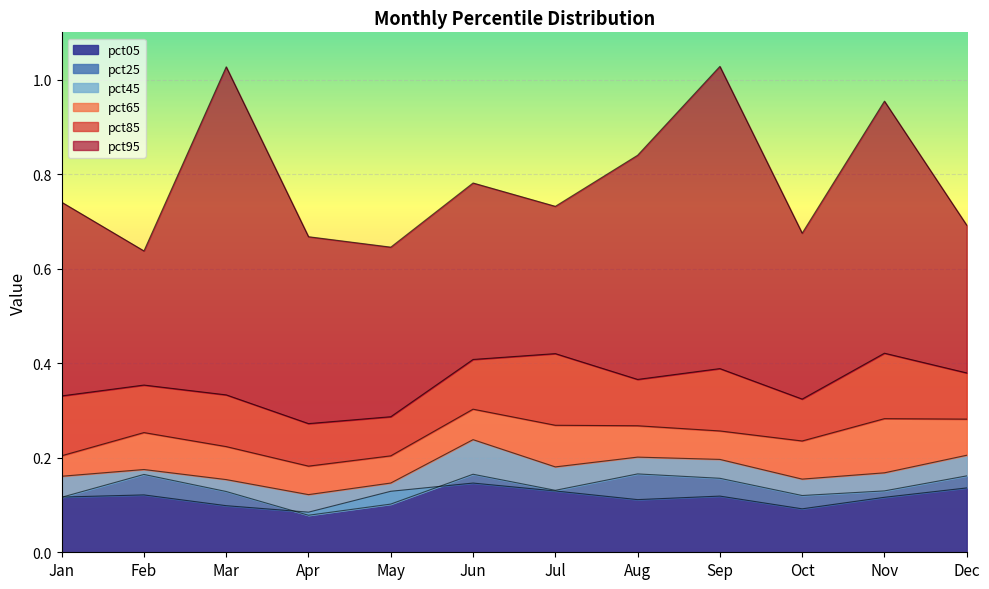

Which category has the highest value across all series?

Sep